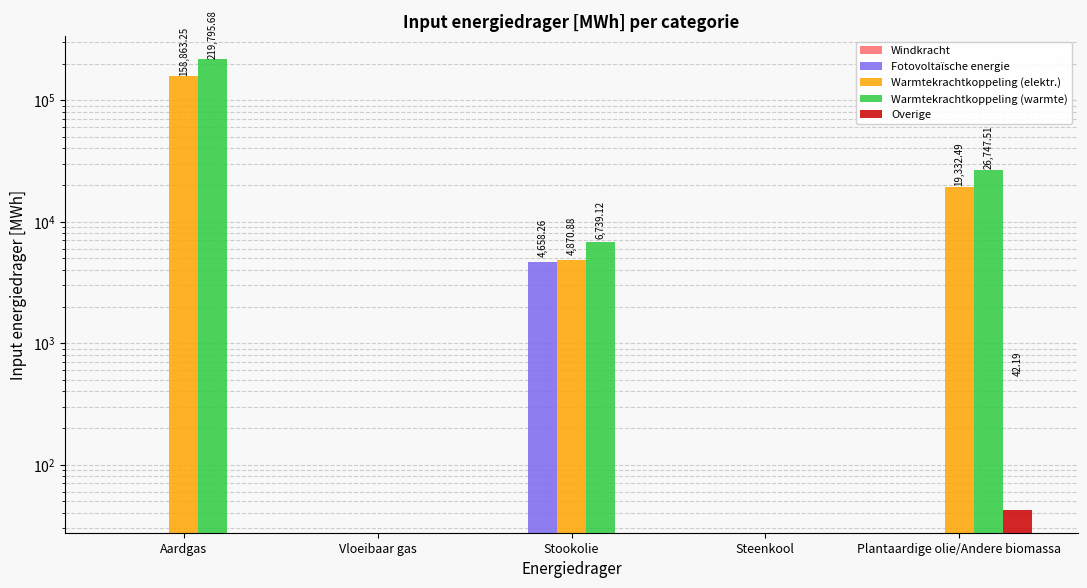

Are the bars grouped side by side (vs. stacked)?

Yes